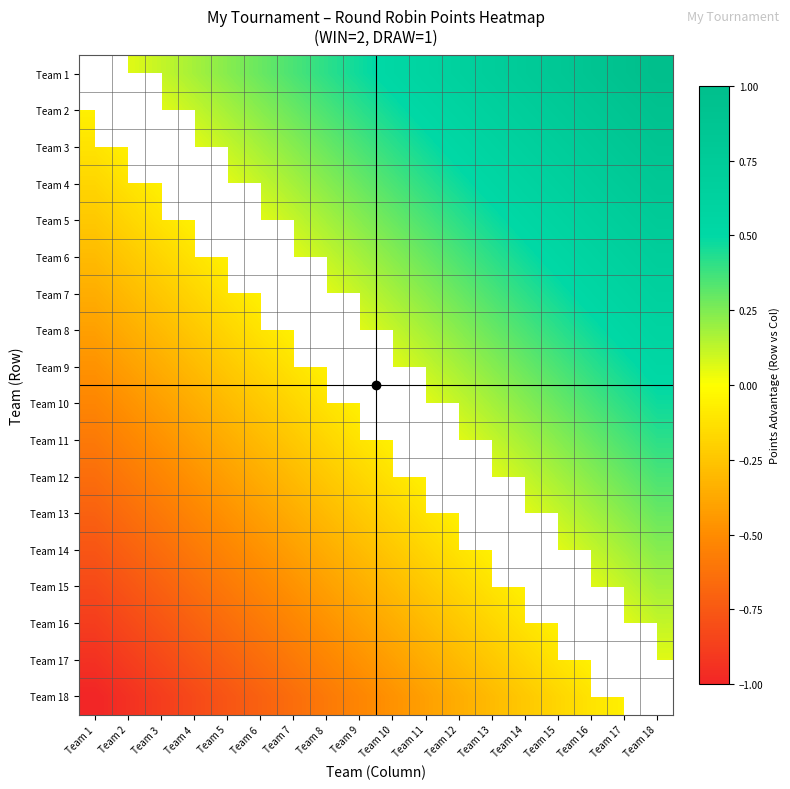

Is it true that Team 13 equals -0.2 at Team 8?

False